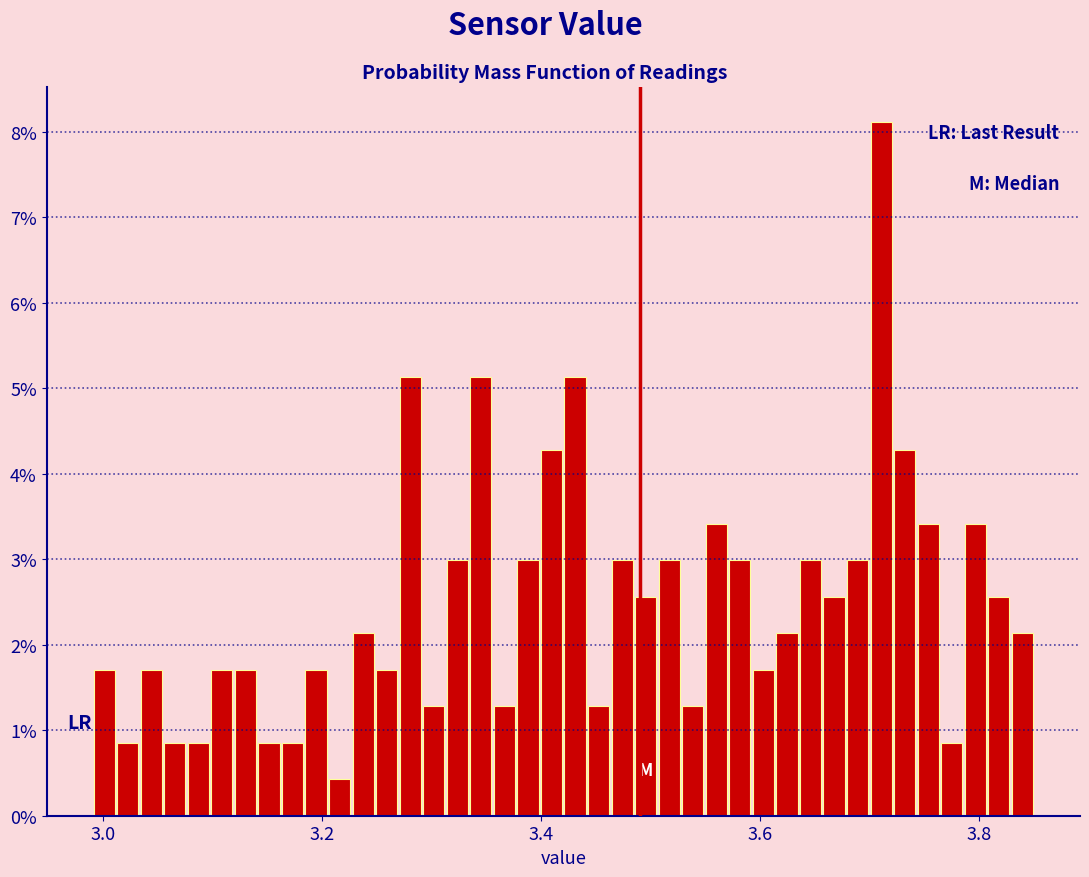

Around what value on the x-axis is the tallest bar? Give the approximate position of its centre, as read against the axis.

3.72